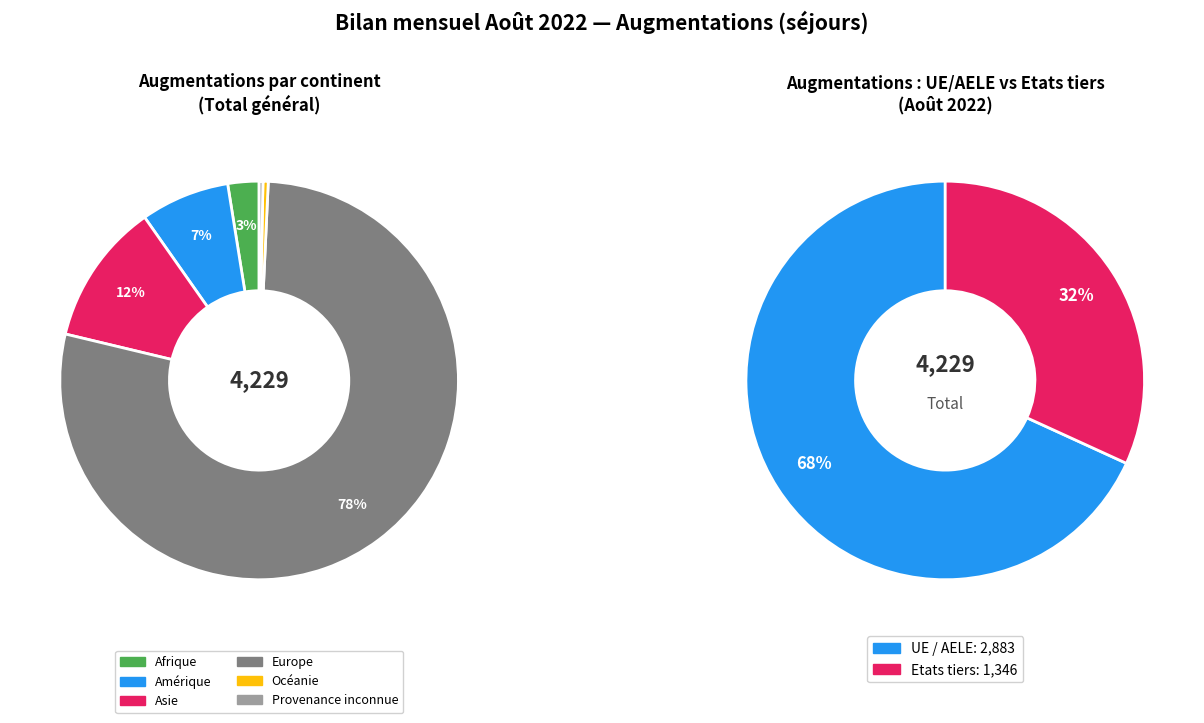

Which category has the biggest portion of the pie?

Europe